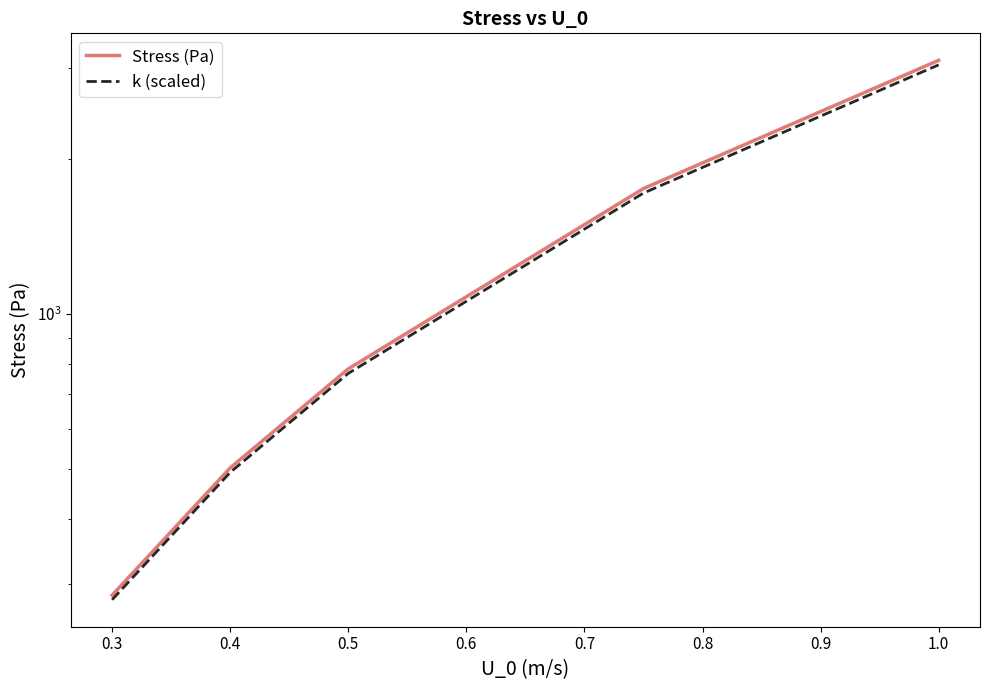

Which has a higher value, 0.5 or 0.2?

0.5